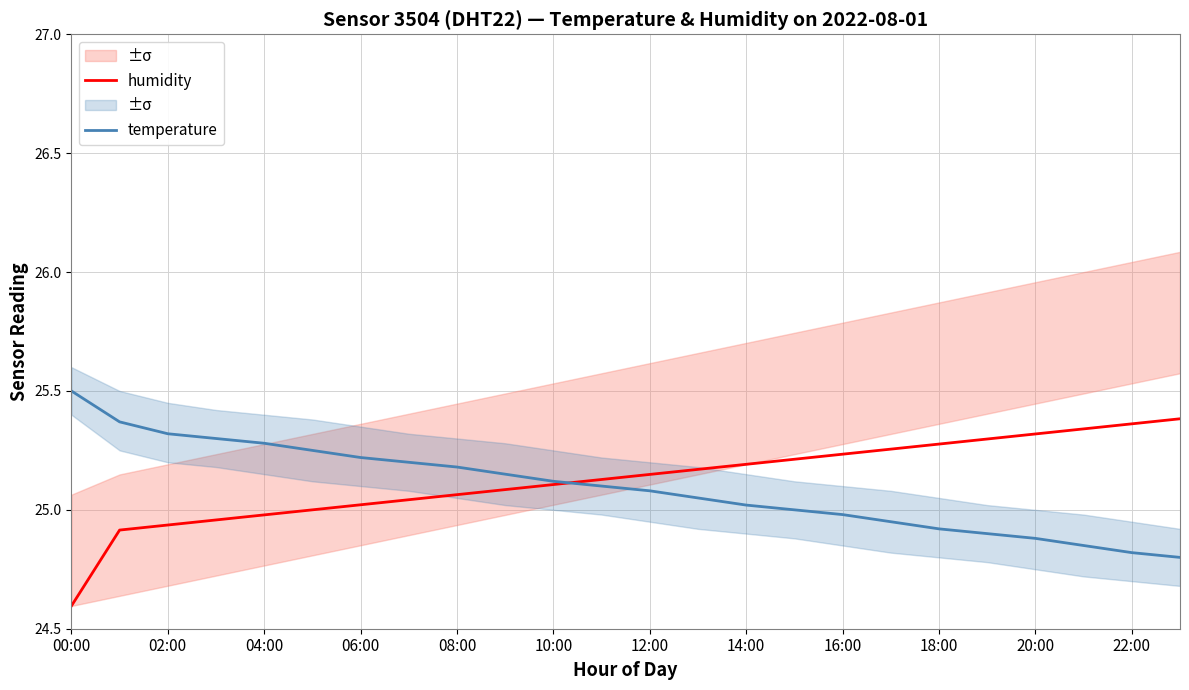

What is the lowest value of the humidity series?

24.6